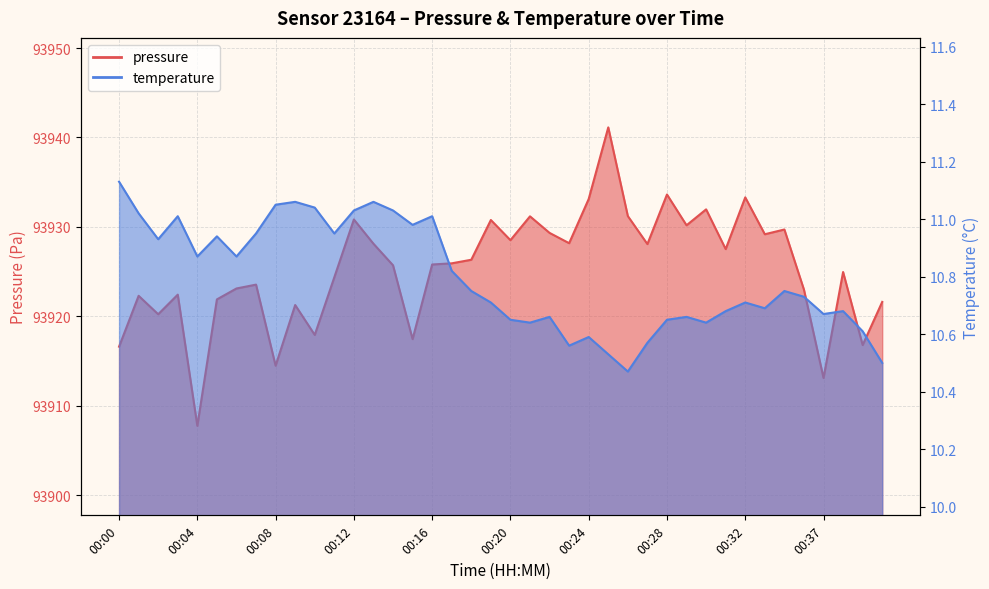

Which series has the widest spread of values?

pressure